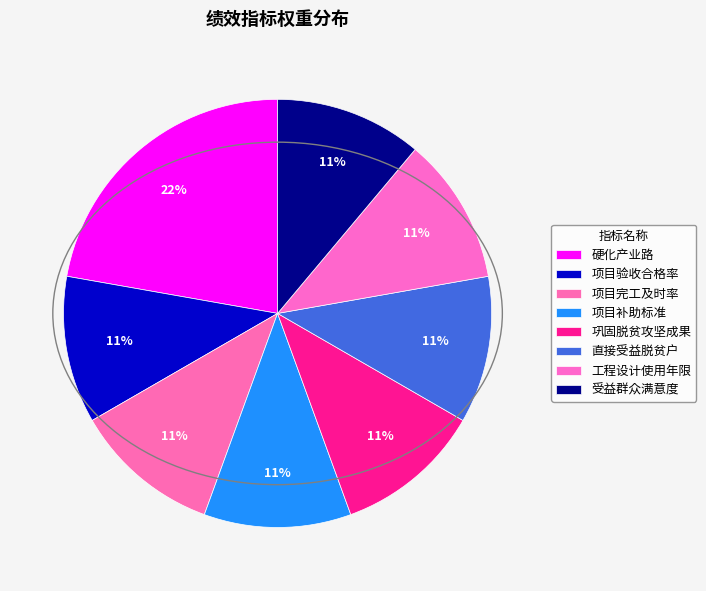

How many slices are in this pie chart?

8